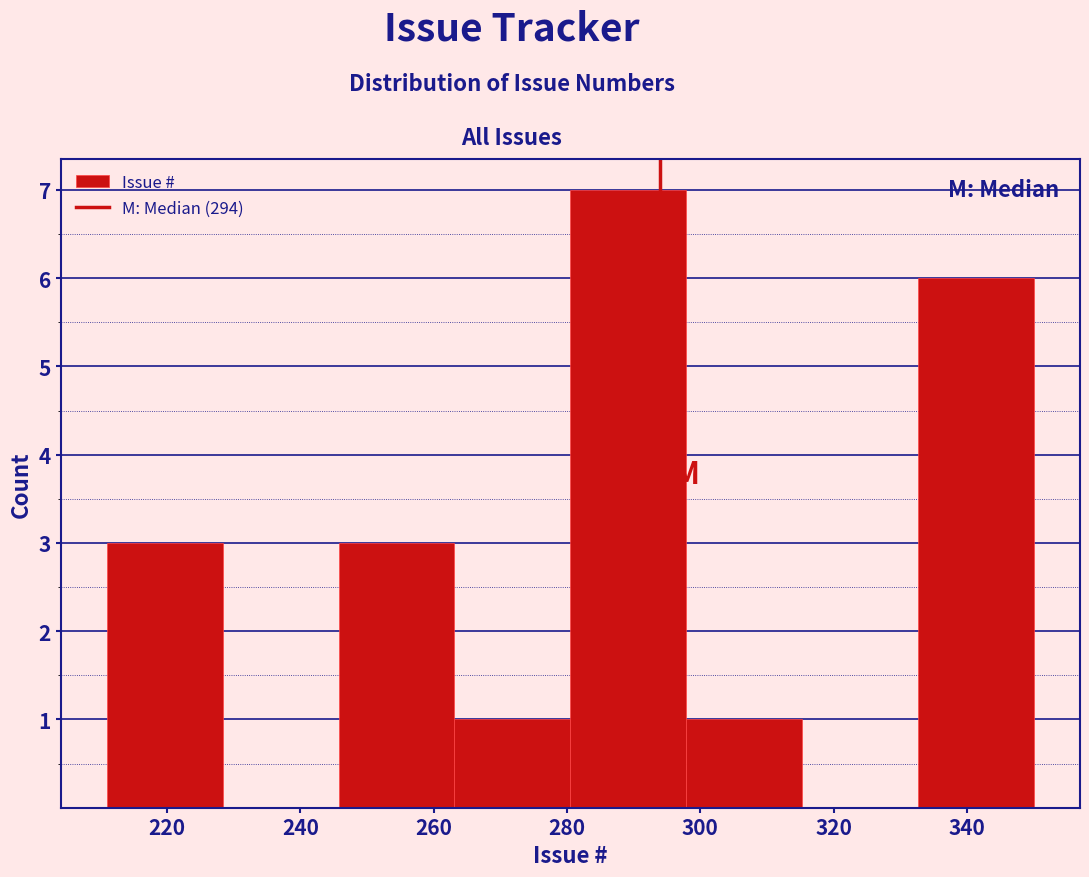

How tall is the bar that spans 298 to 316 on the x-axis? Neither the bar edges nor the heights are printed on the chart, so give them approximately, as read against the axes.

1